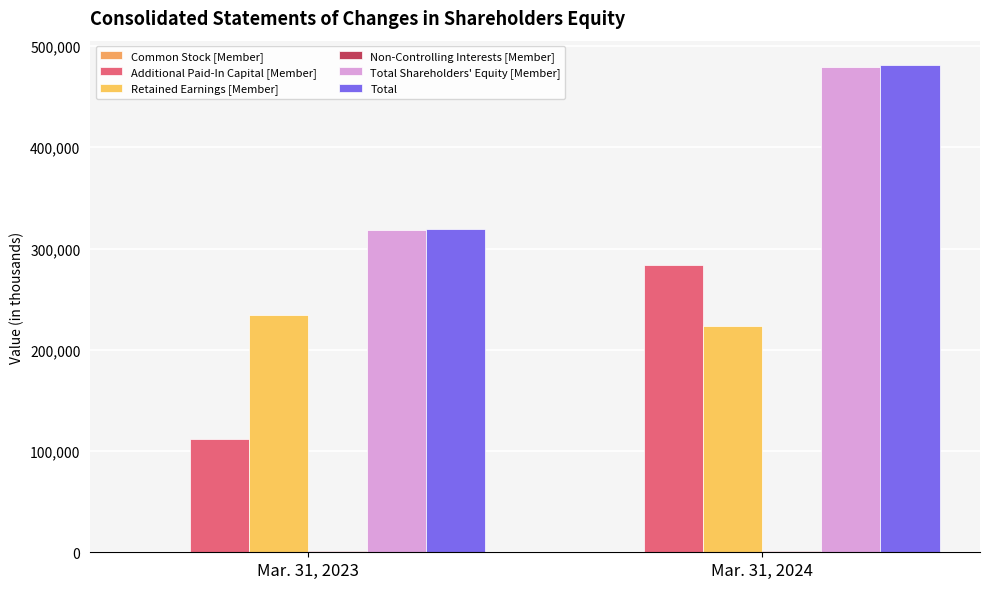

Which series has the largest range (max minus min)?

Additional Paid-In Capital [Member]